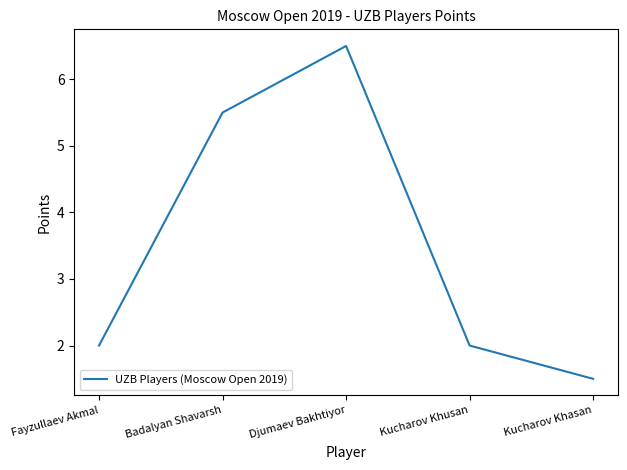

What position from the left is Fayzullaev Akmal?

1